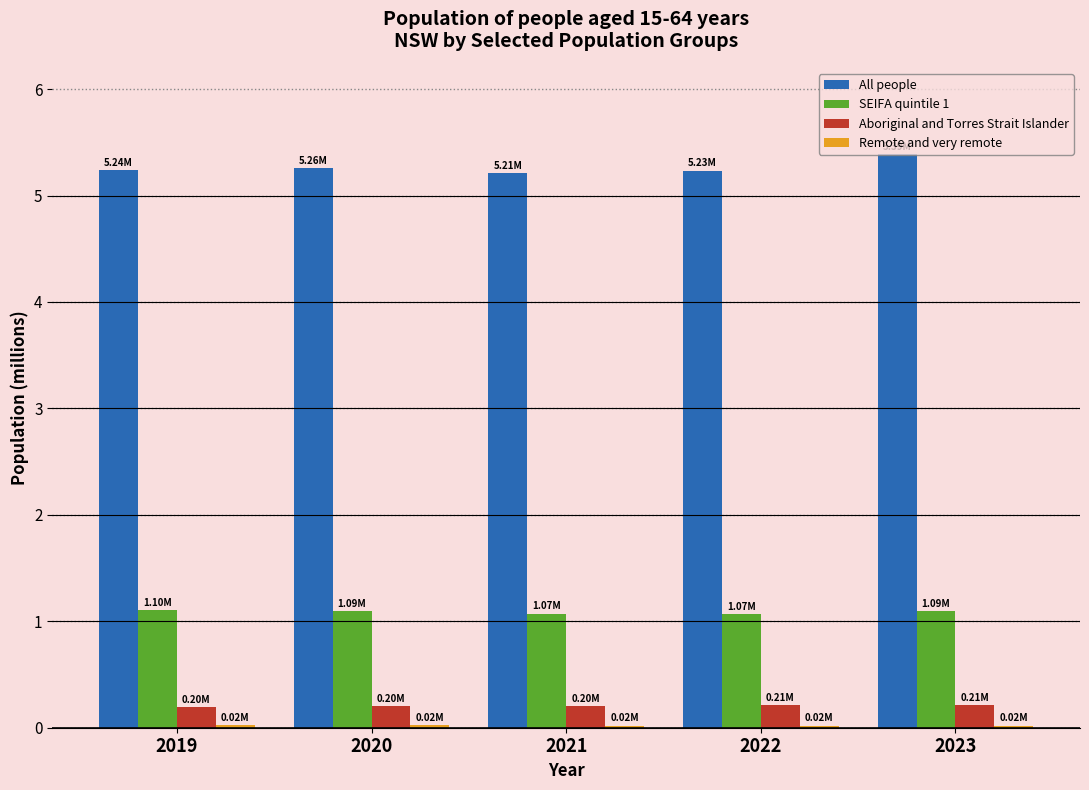

Which series has the largest total across all categories?

All people